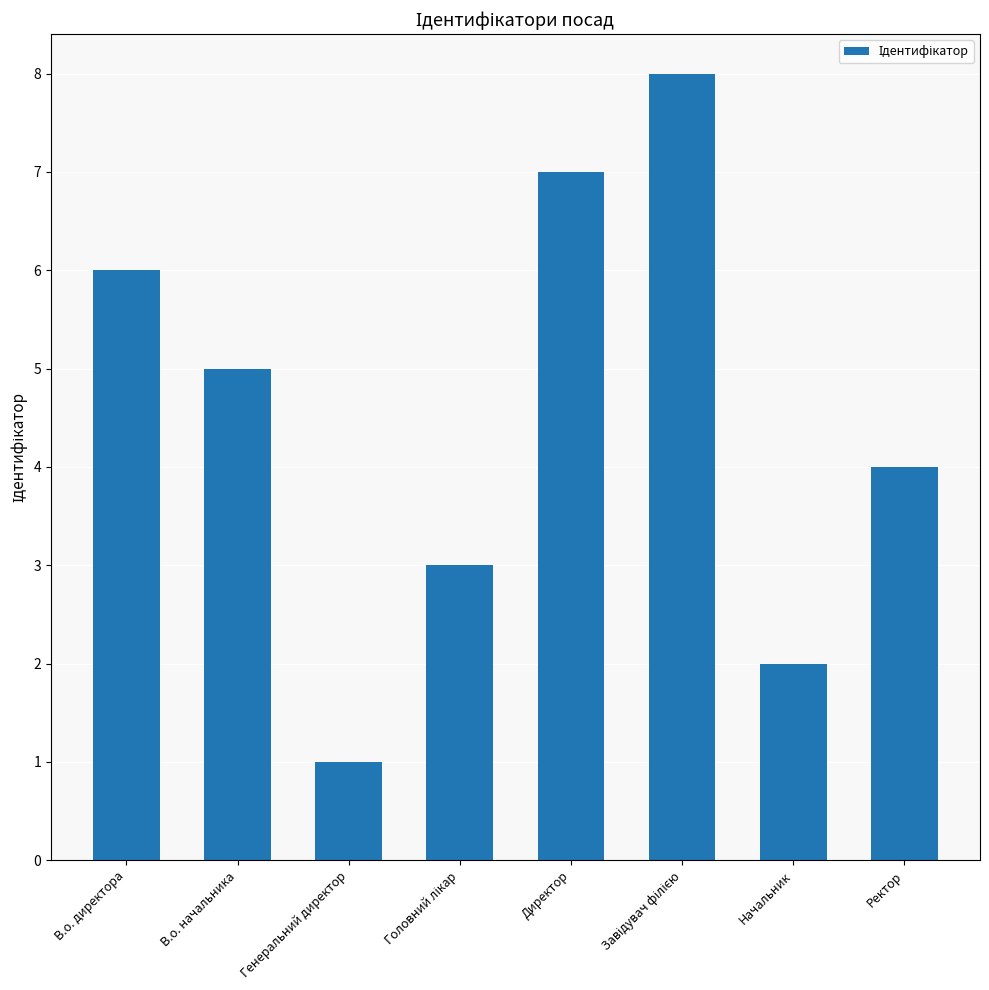

How many values are below 5?

4